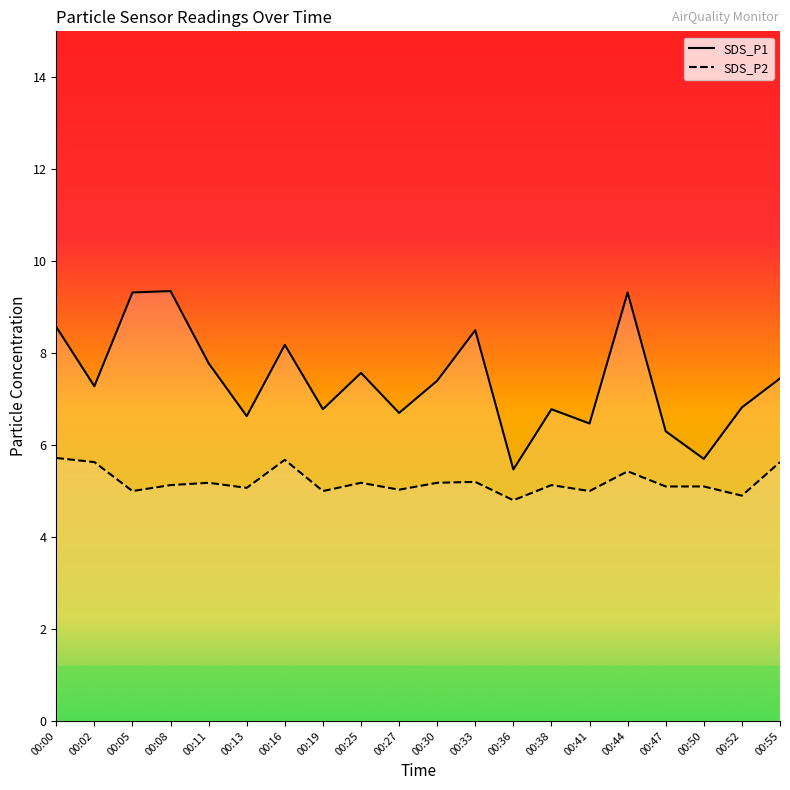

True or false: SDS_P2 and SDS_P1 cross at least once.

False